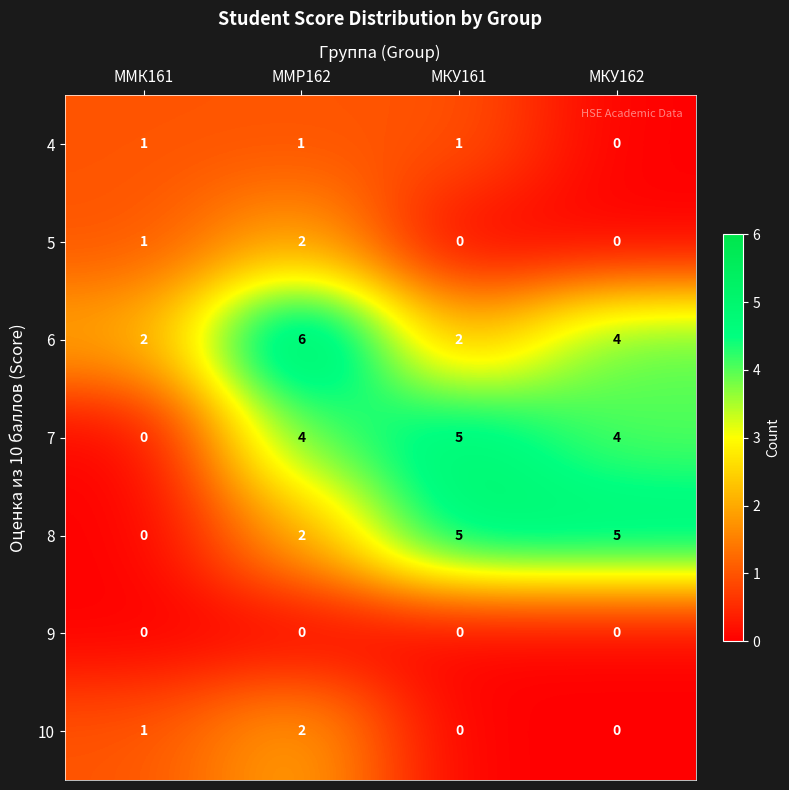

What is the sum of all 6 values?

14